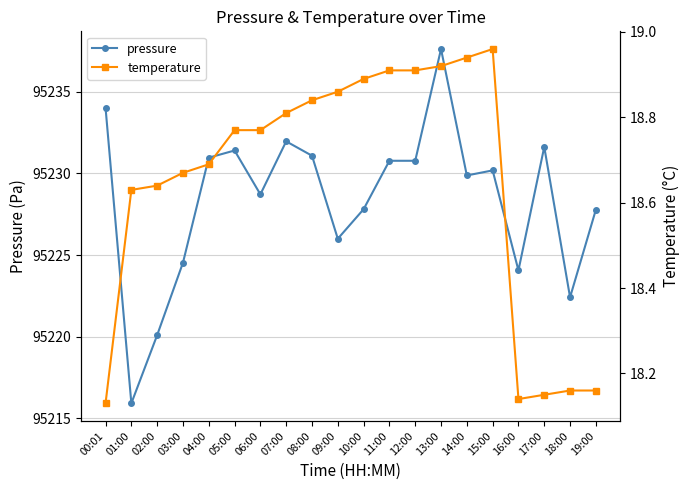

Count the number of data series in this chart.

2